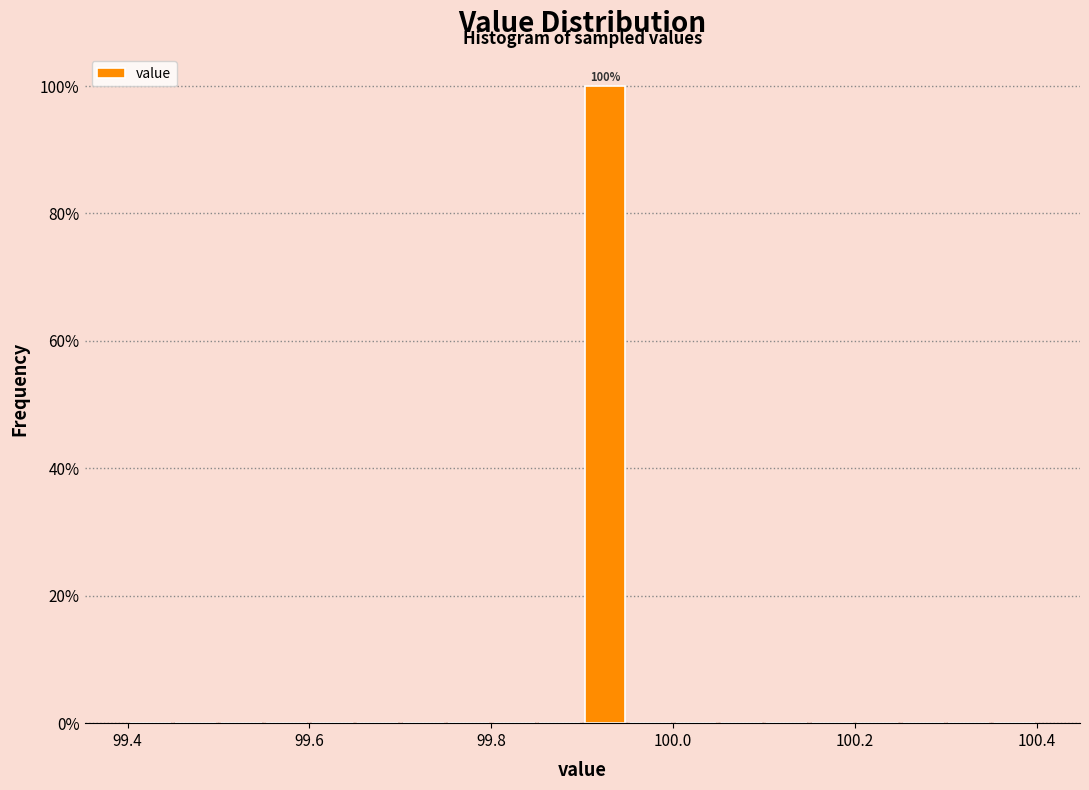

Around what value on the x-axis is the tallest bar? Give the approximate position of its centre, as read against the axis.

99.92